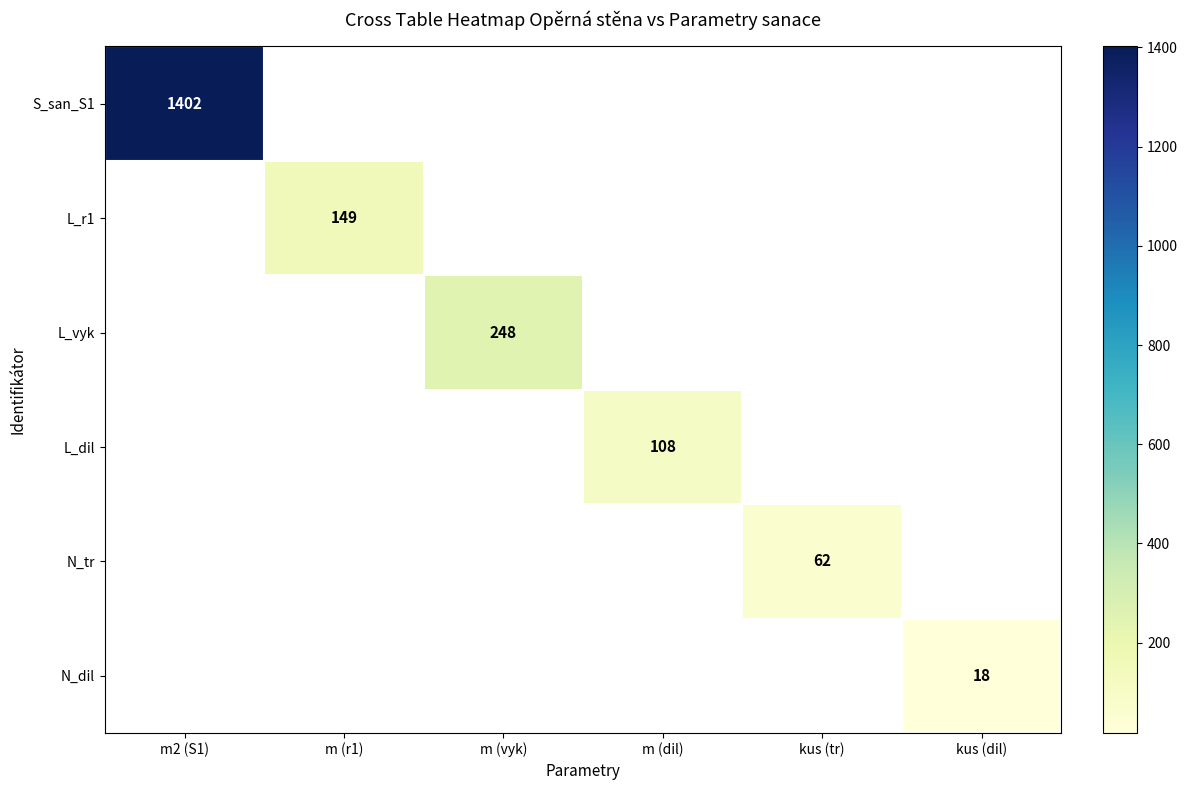

How many categories are shown in the chart?

6